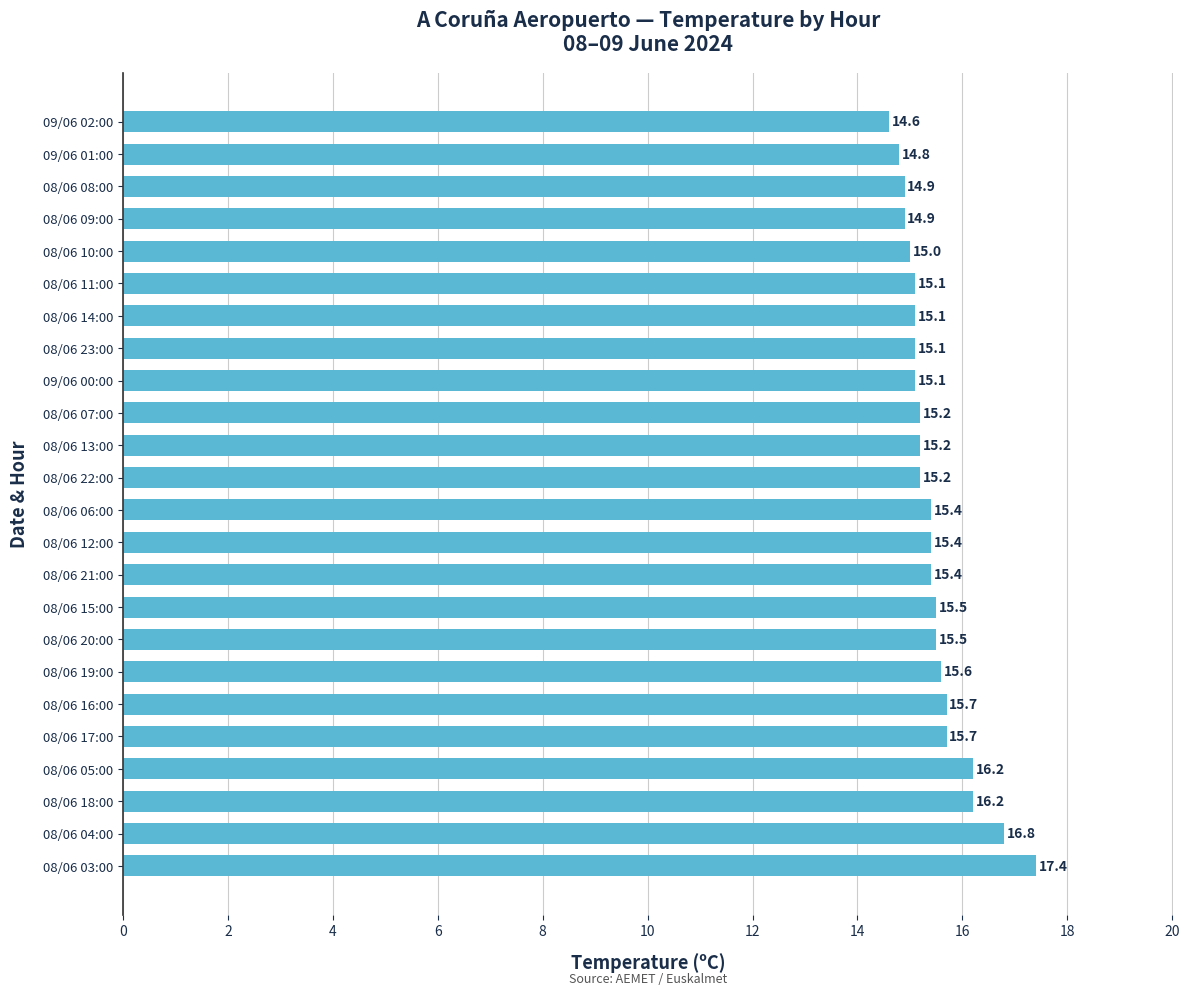

Which has a higher value, 08/06 09:00 or 09/06 01:00?

08/06 09:00